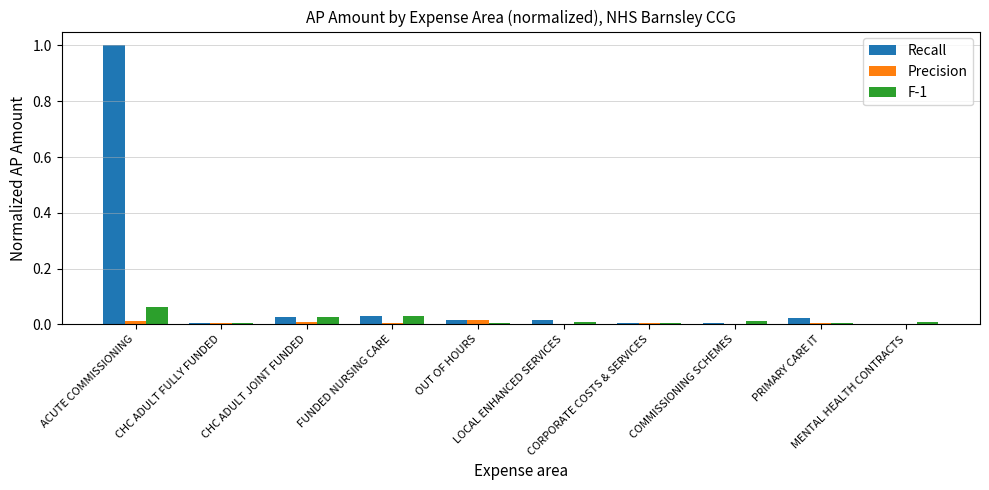

What is the sum of the F-1 values at ACUTE COMMISSIONING and CORPORATE COSTS & SERVICES?

0.1